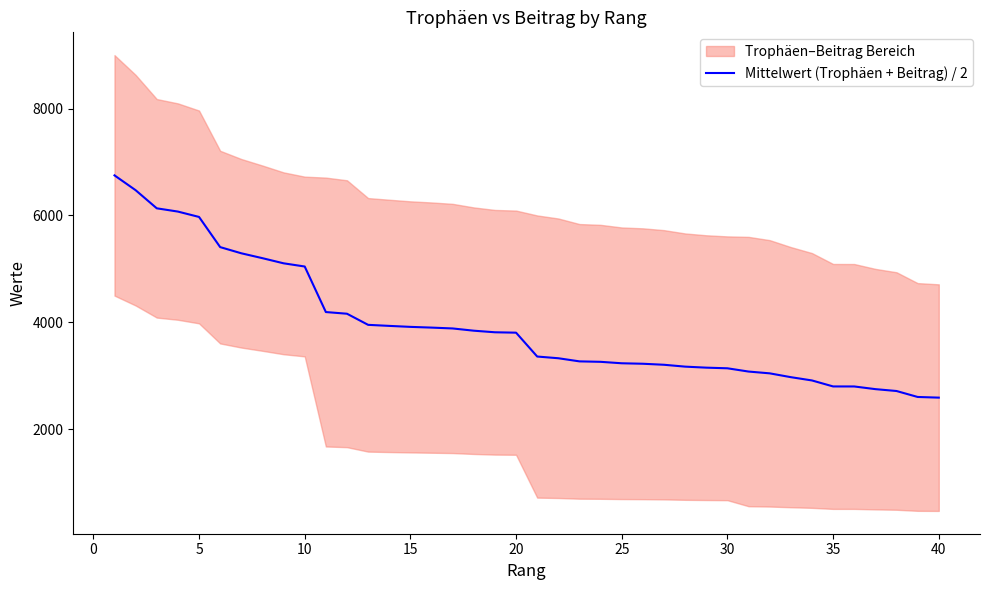

What is the lowest value of the Mittelwert (Trophäen + Beitrag) / 2 series?

2591.0